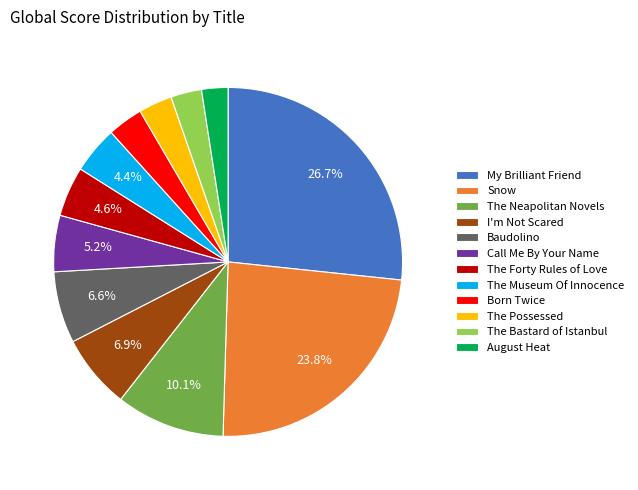

To the nearest percent, what is the combined percentage of August Heat and My Brilliant Friend?

29%